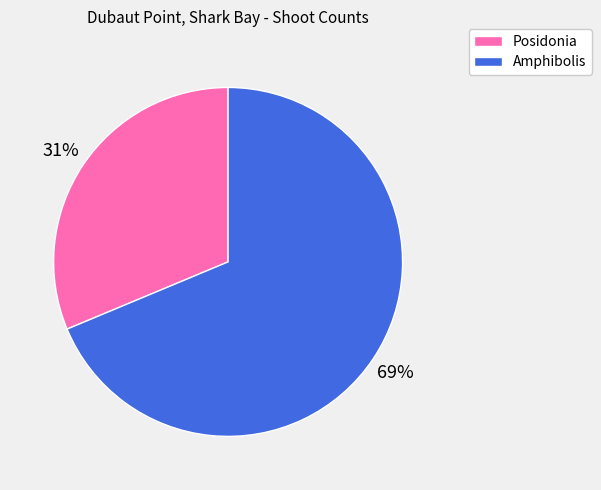

Between Amphibolis and Posidonia, which is larger?

Amphibolis